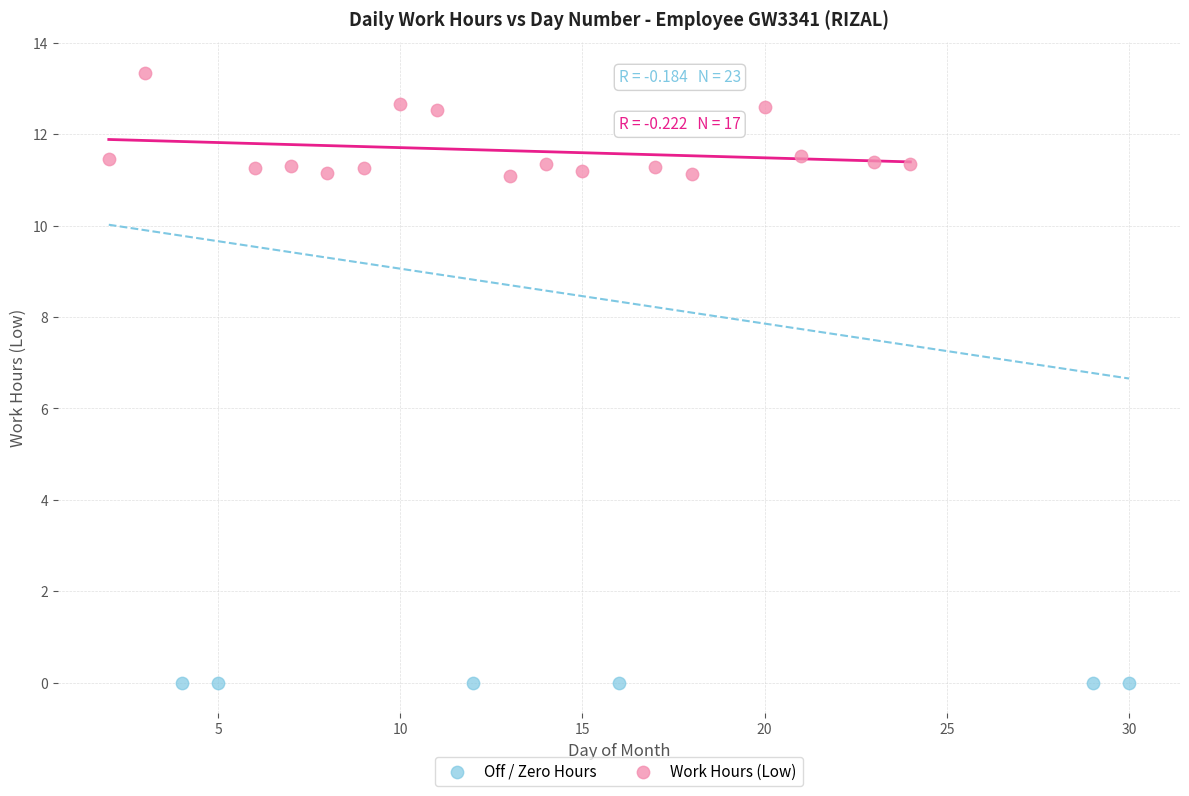

Which series contains the highest Y value?

Work Hours (Low)